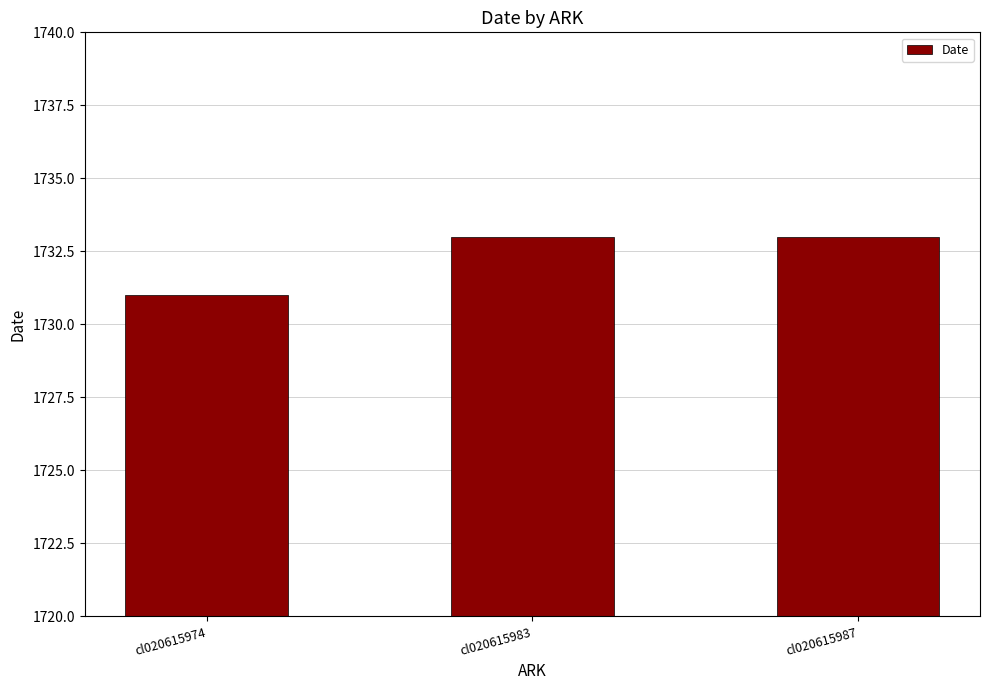

Does the chart contain stacked bars?

No